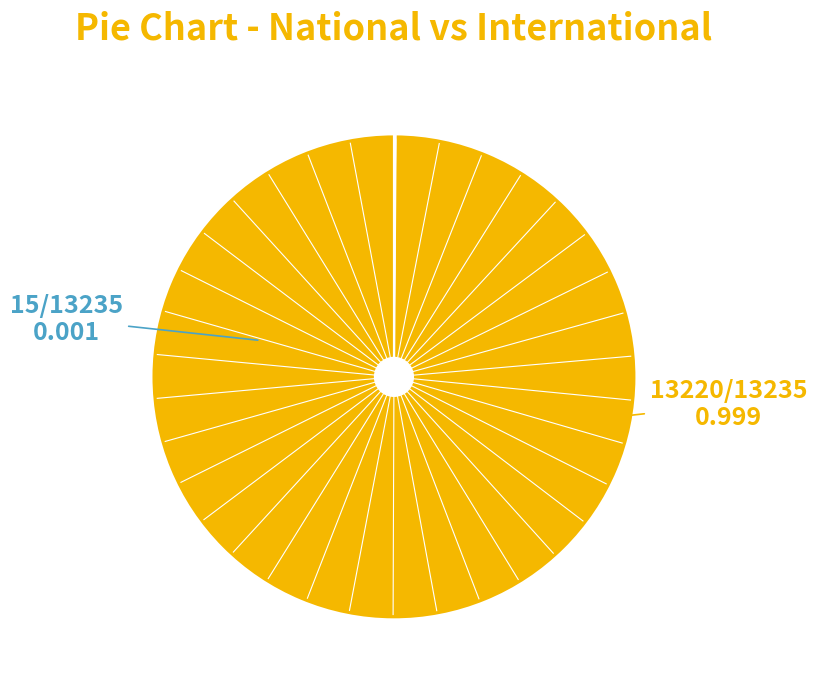

Does any single category account for the majority?

Yes